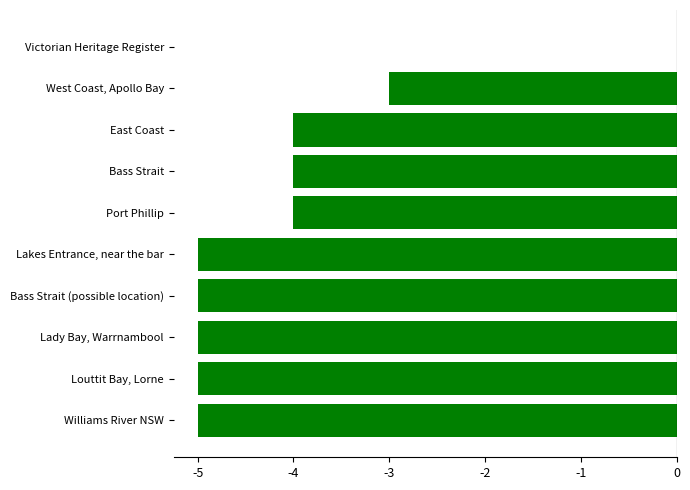

Between Lady Bay, Warrnambool and East Coast, which is larger?

East Coast